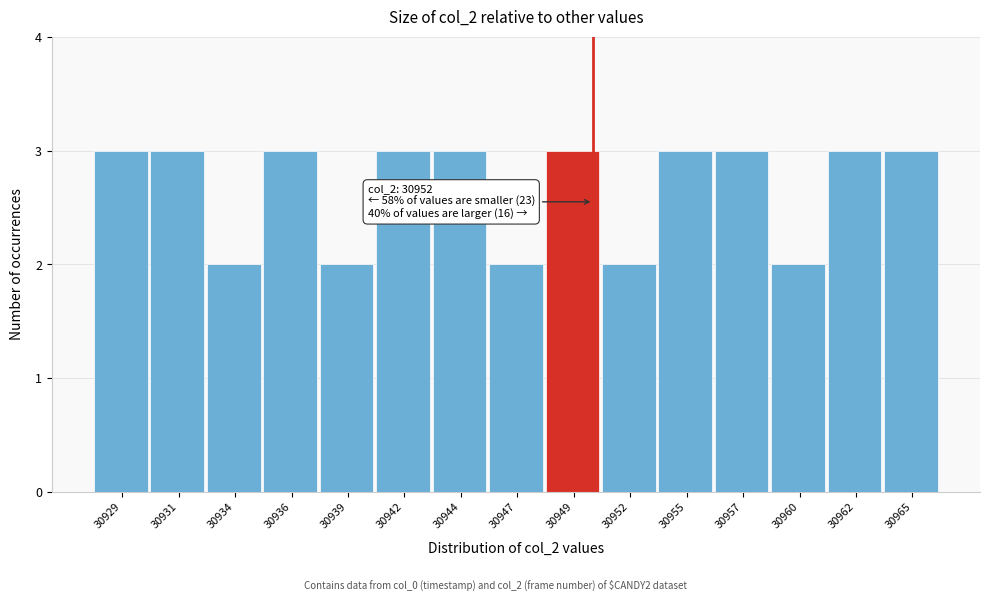

Reading right to left, list all the values displayed in this chart.

3	3	2	3	3	2	3	2	3	3	2	3	2	3	3